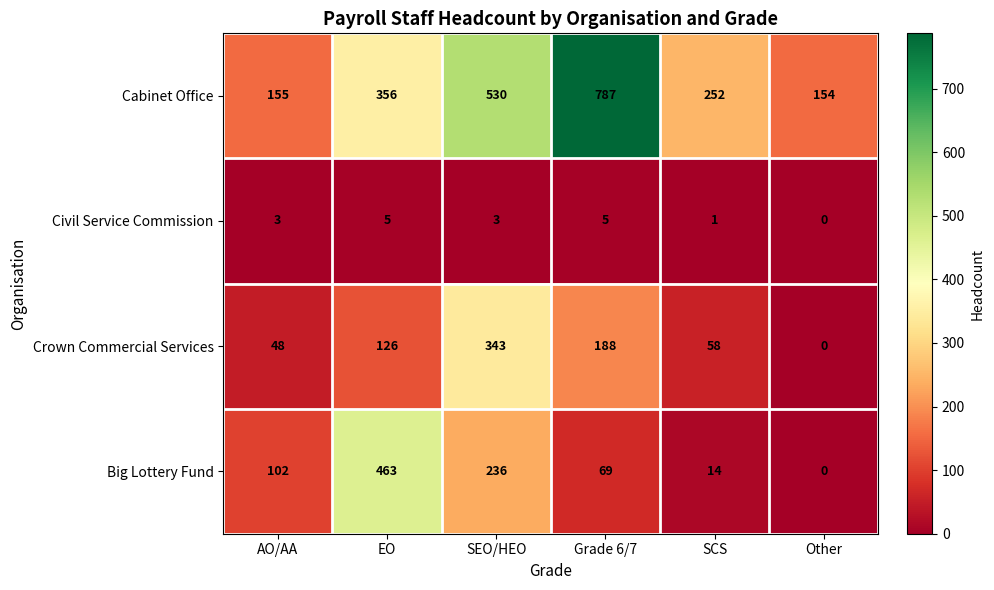

What is the spread (max minus min) of values at Other?

154